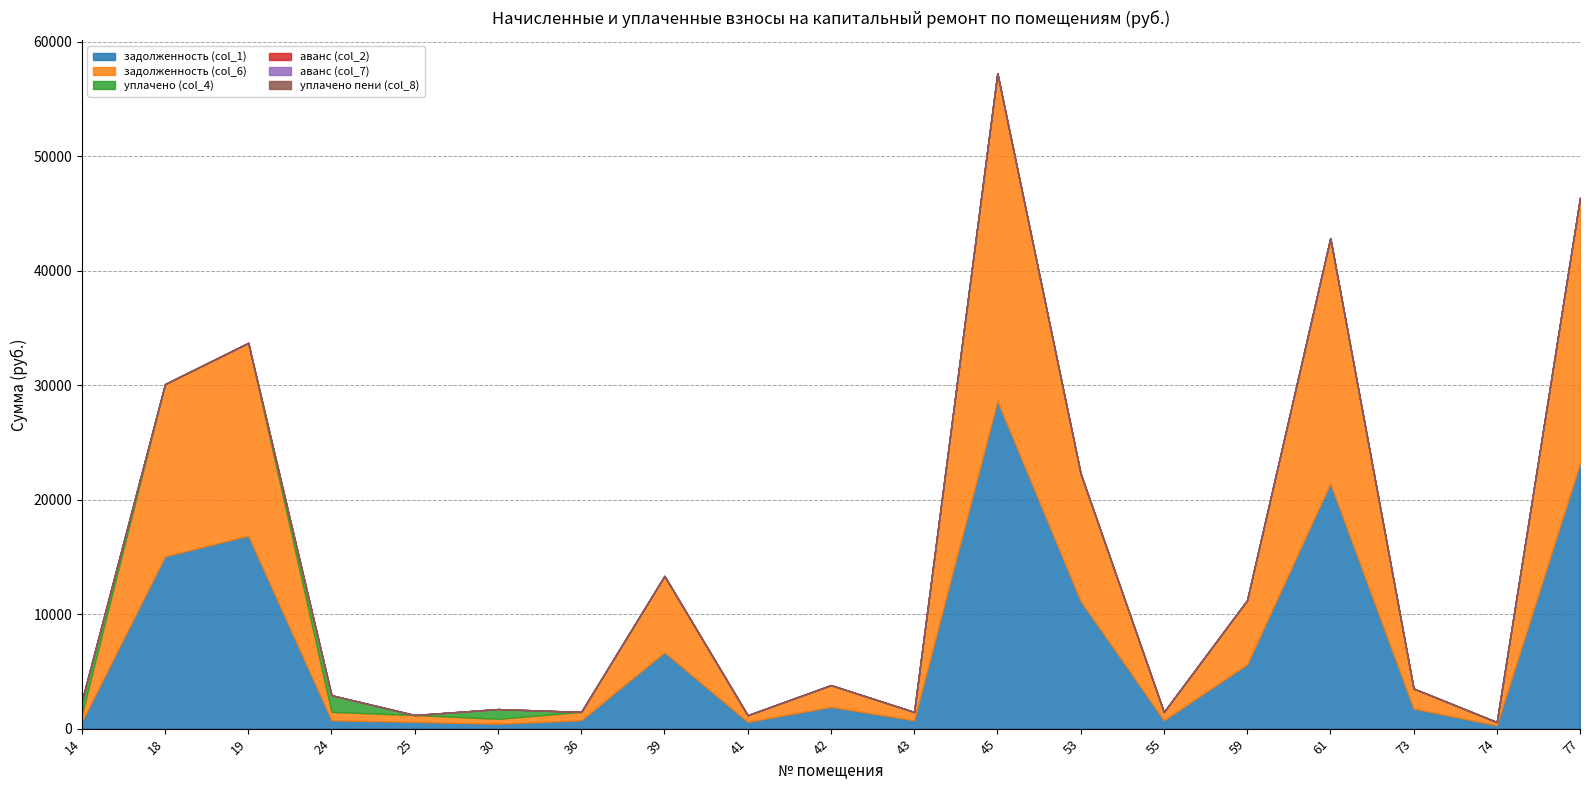

What are all the series names shown in the legend?

задолженность (col_1), задолженность (col_6), уплачено (col_4), аванс (col_2), аванс (col_7), уплачено пени (col_8)